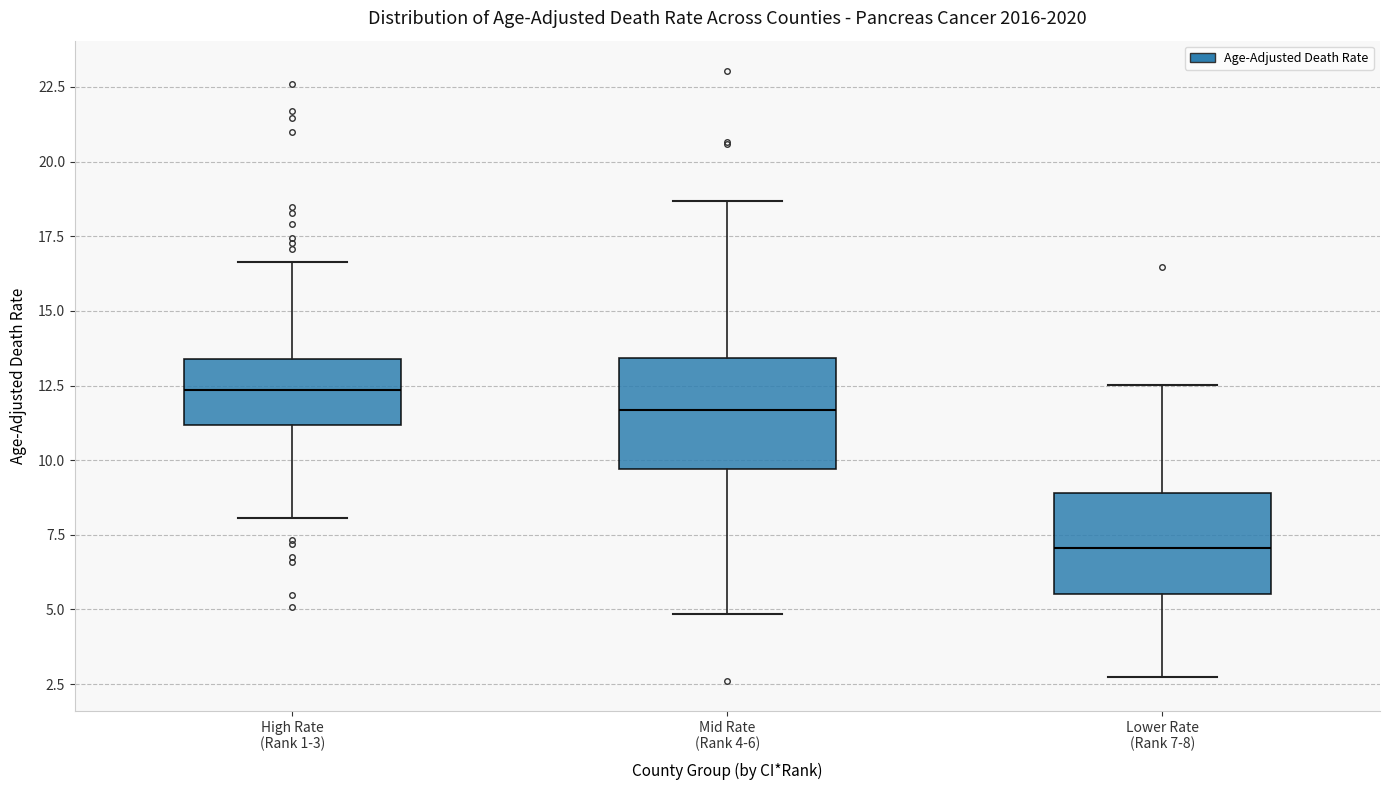

Reading left to right, transcribe this box plot: for each box, give where its median line is, the range the box spans, and where its two whiskers end, as read against the y-axis. The values are not printed on the chart, so give them approximately, as read against the axis.

High Rate (Rank 1-3): median 12.5, box 11.0 to 13.5, whiskers 8.0 to 16.5
Mid Rate (Rank 4-6): median 11.5, box 9.5 to 13.5, whiskers 5.0 to 18.5
Lower Rate (Rank 7-8): median 7.0, box 5.5 to 9.0, whiskers 2.5 to 12.5